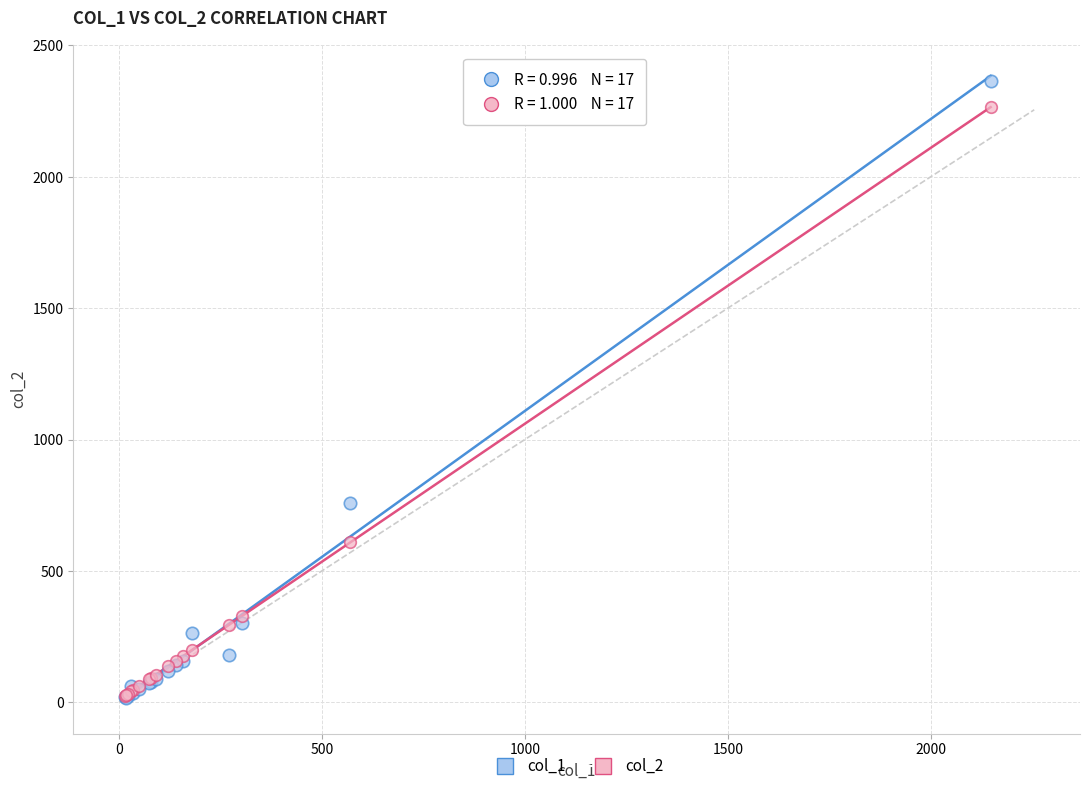

Across all series, what Y value is closest to 1191?

760.0